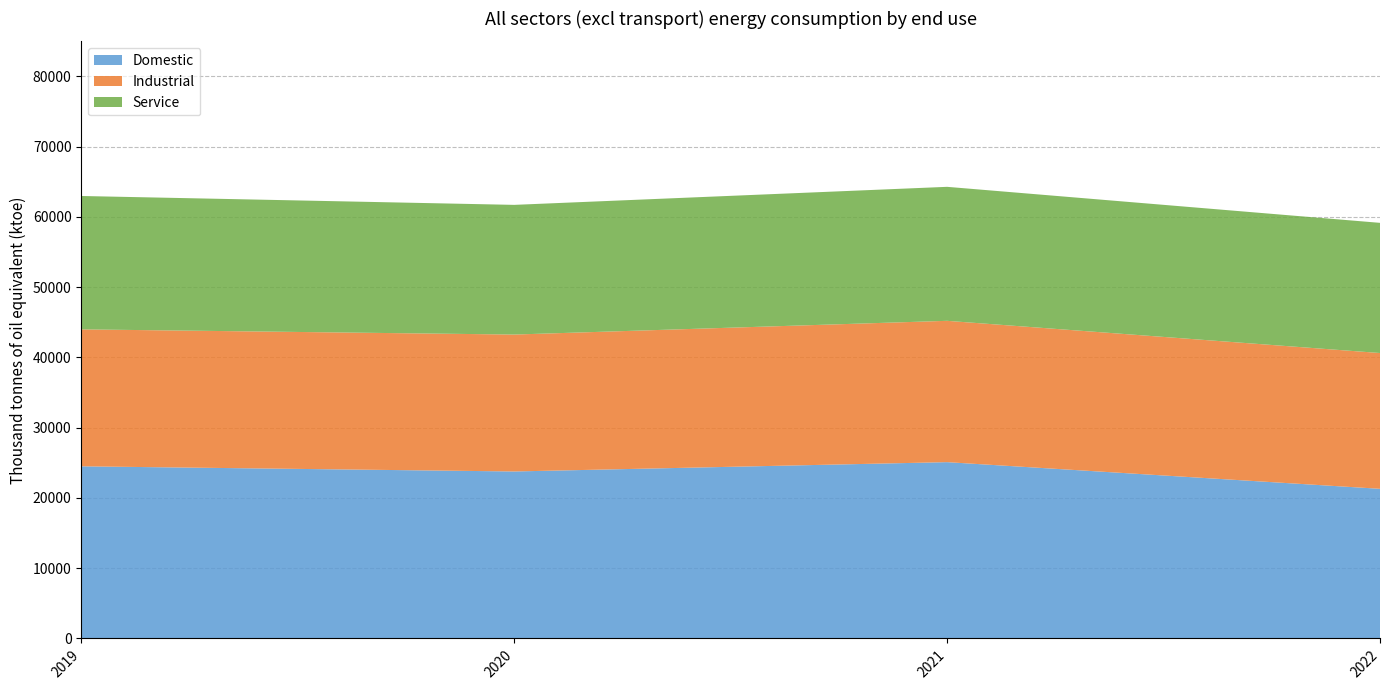

Which category has the lowest value in the Domestic series?

2022